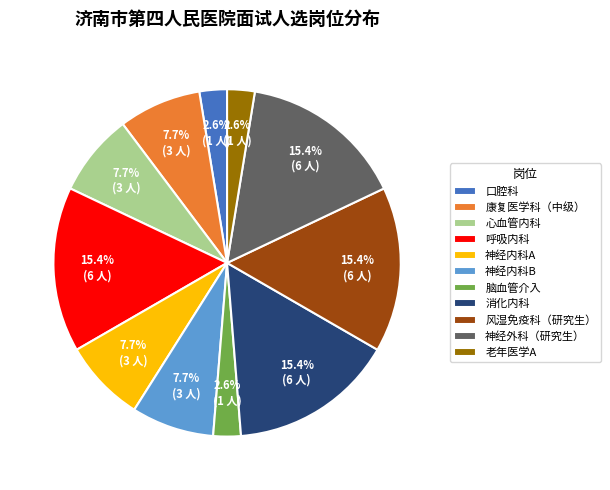

Does 消化内科 represent more than half of the total?

No